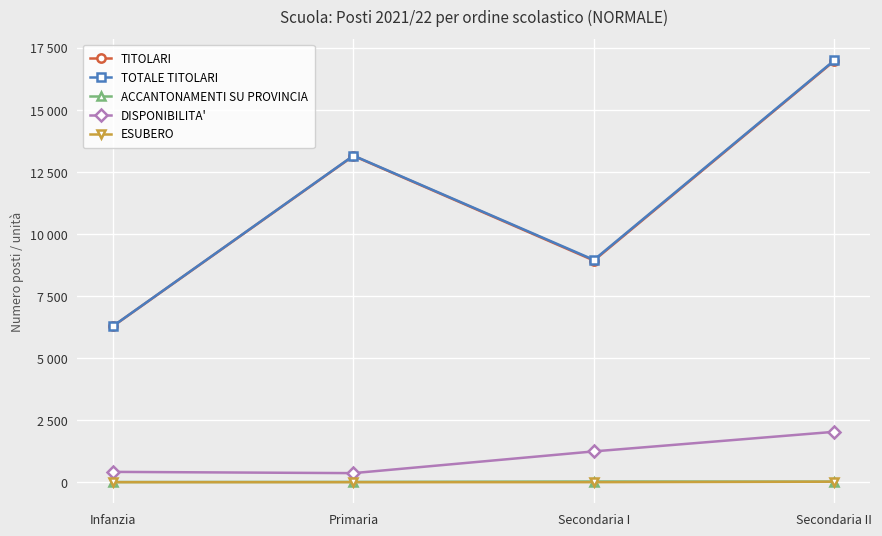

What are all the series names shown in the legend?

TITOLARI, TOTALE TITOLARI, ACCANTONAMENTI SU PROVINCIA, DISPONIBILITA', ESUBERO